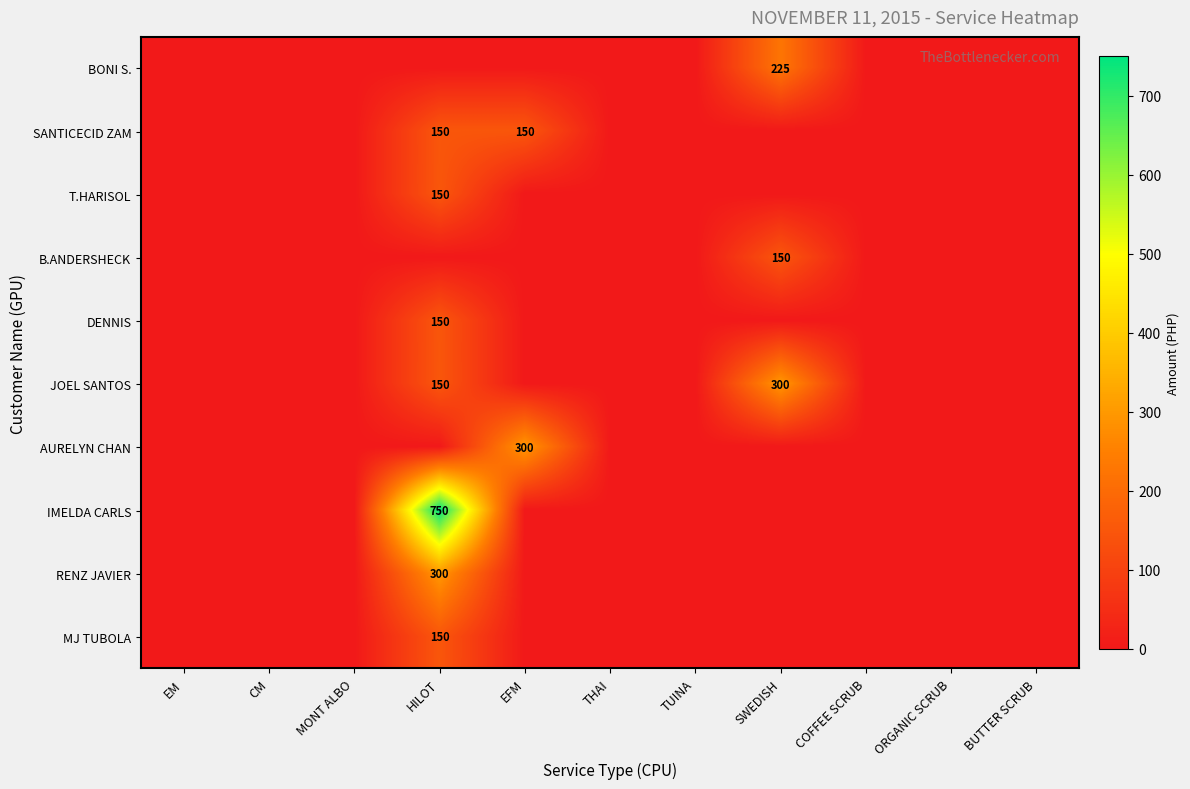

What is the highest value of the DENNIS series?

150